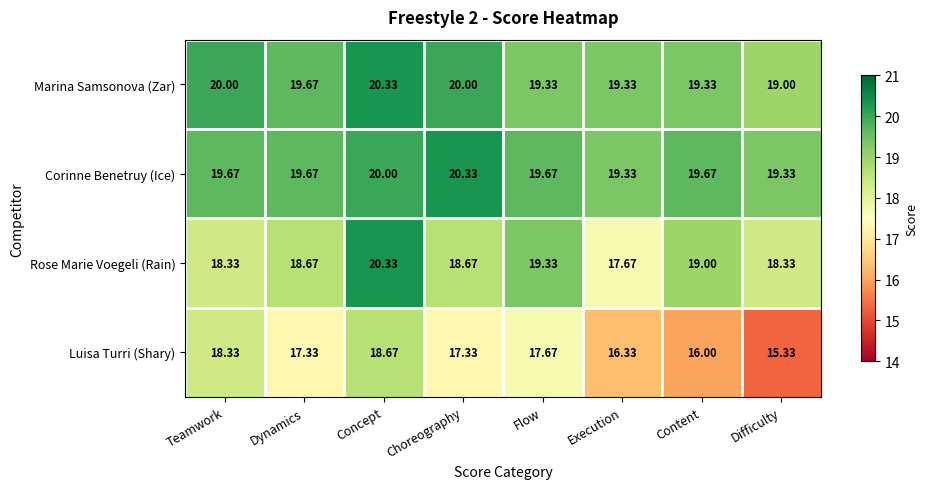

Which category has the lowest value across all series?

Difficulty